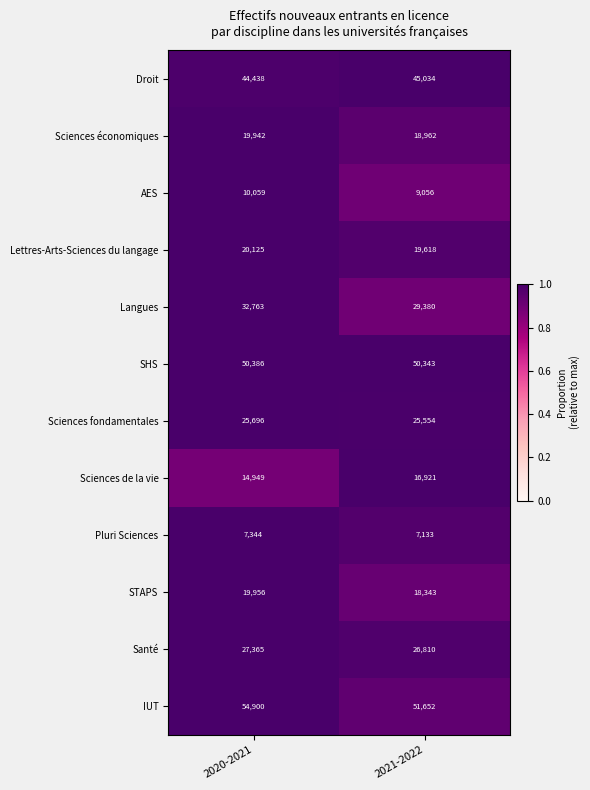

Which series changed the most between 2020-2021 and 2021-2022?

Langues